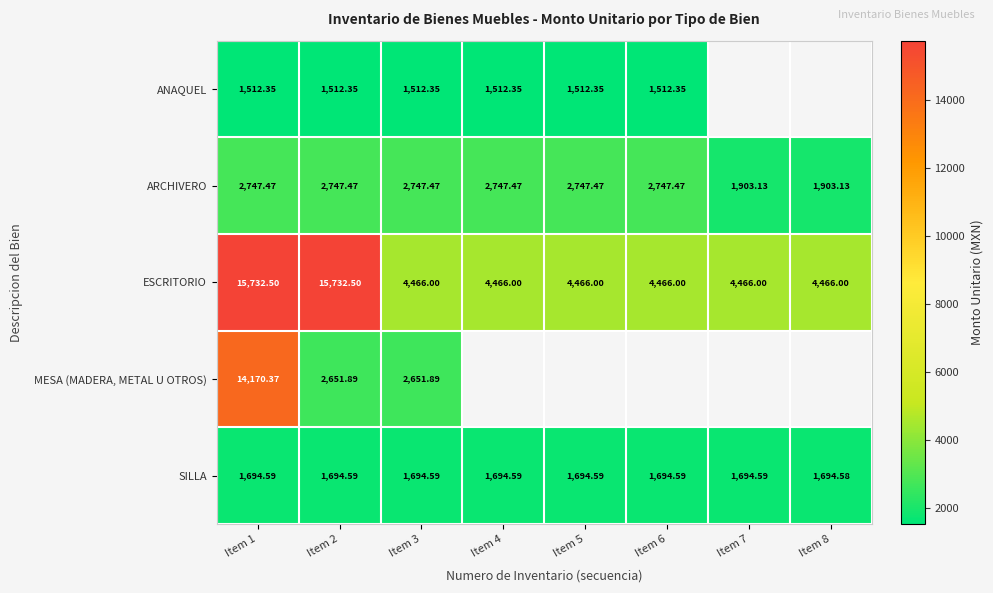

Which category has the lowest value in the ESCRITORIO series?

Item 3